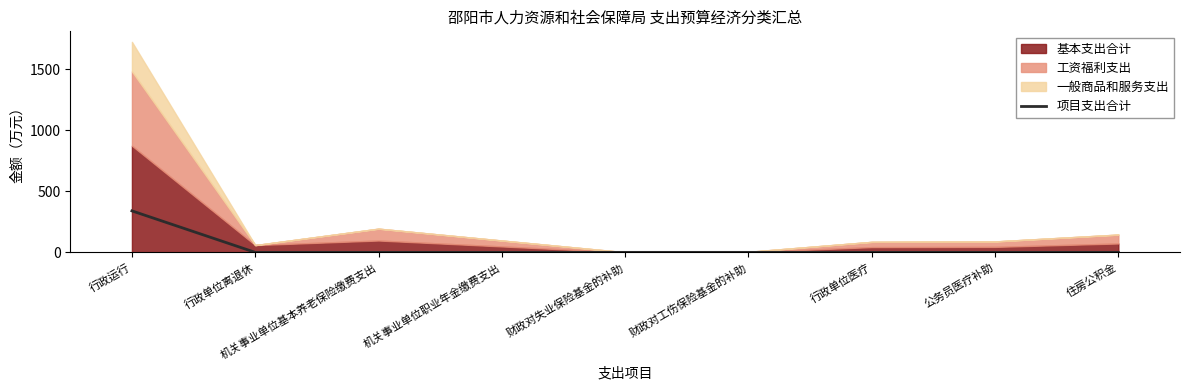

Which category has the highest value in the 项目支出合计 series?

行政运行